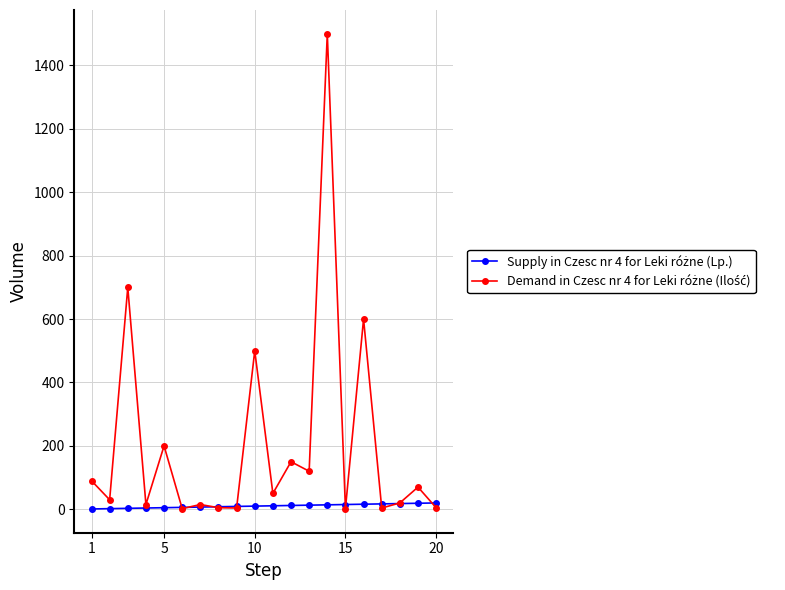

What is the maximum value shown in the chart?

1500